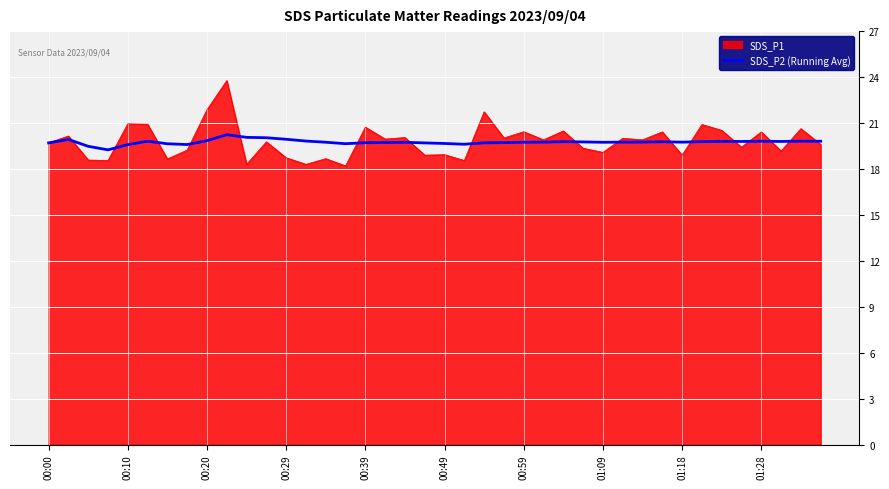

What is the greatest value displayed?

23.8